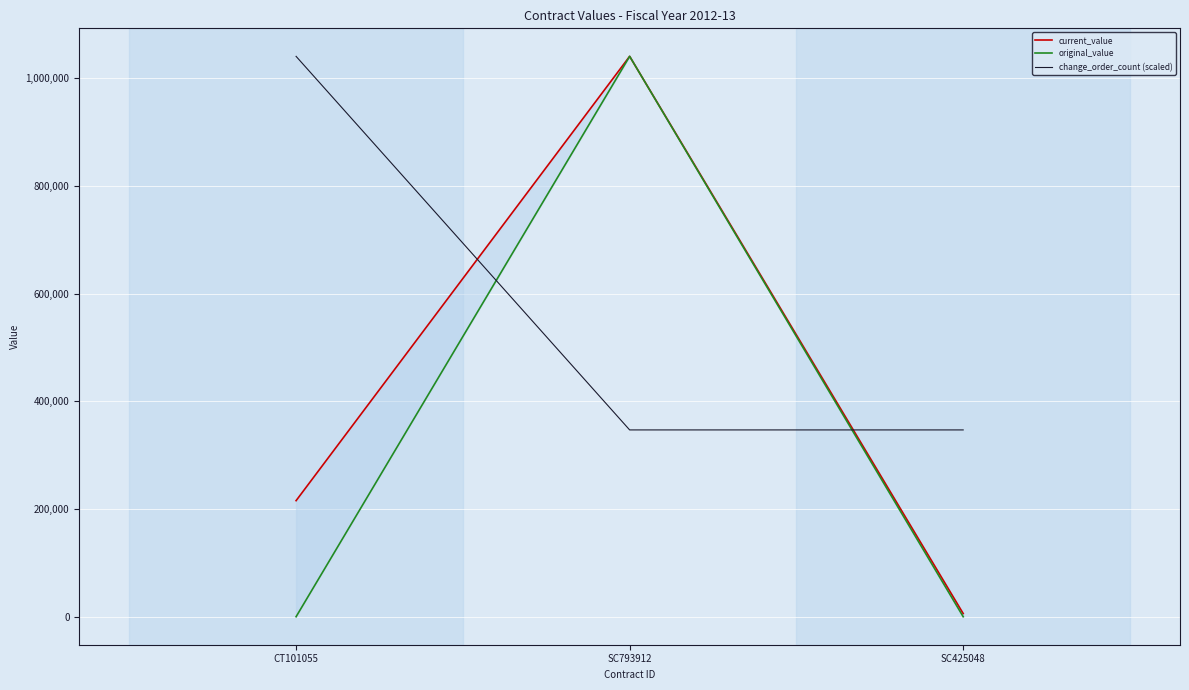

What are all the series names shown in the legend?

current_value, original_value, change_order_count (scaled)